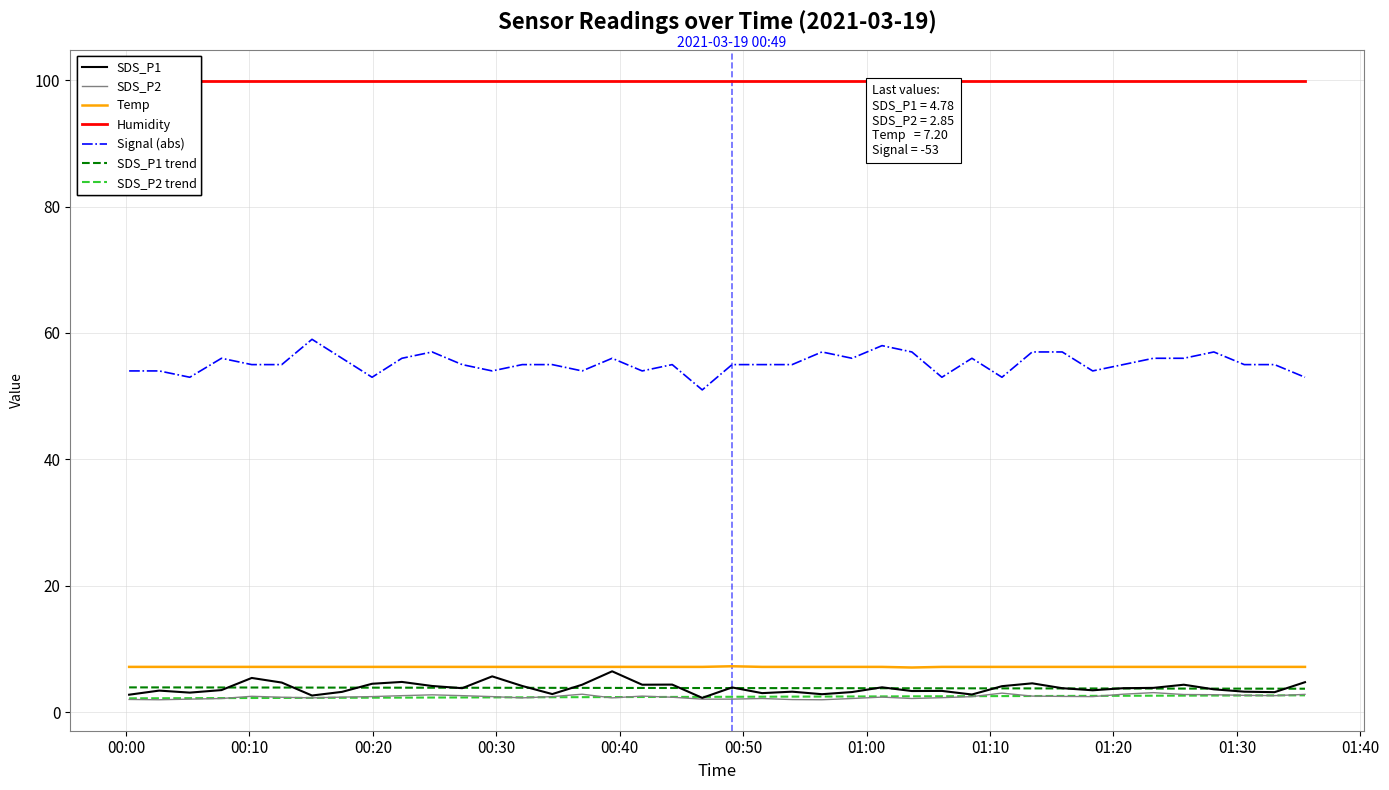

At how many categories does at least one series exceed 25?

40